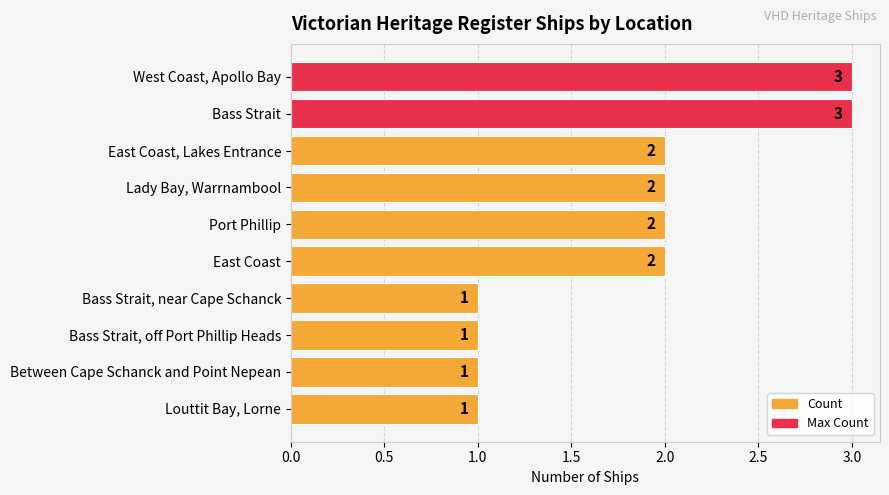

True or false: the data shows 2 at Port Phillip.

True